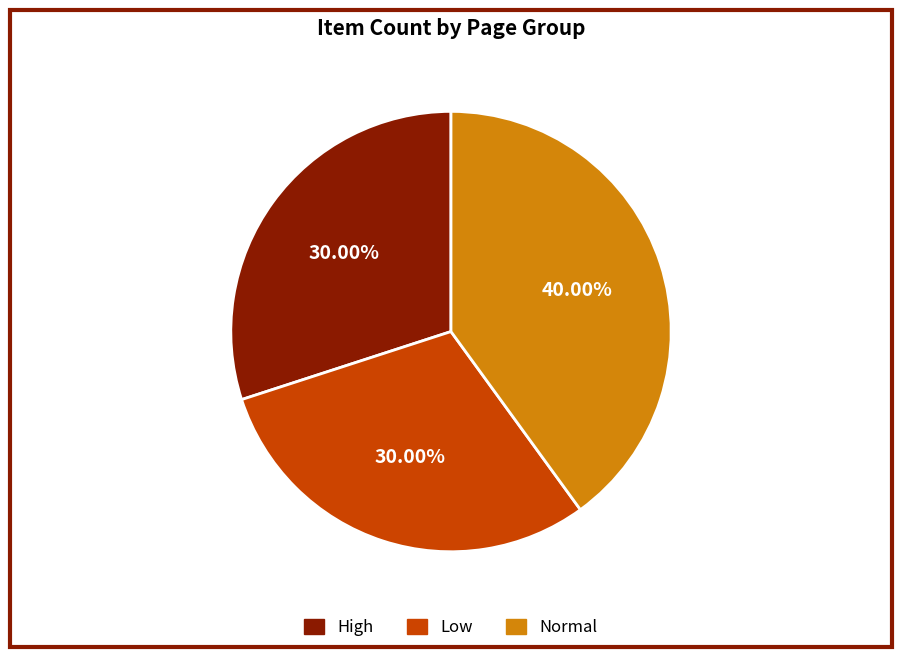

Approximately how many times larger is the value at Normal compared to Low?

1.3